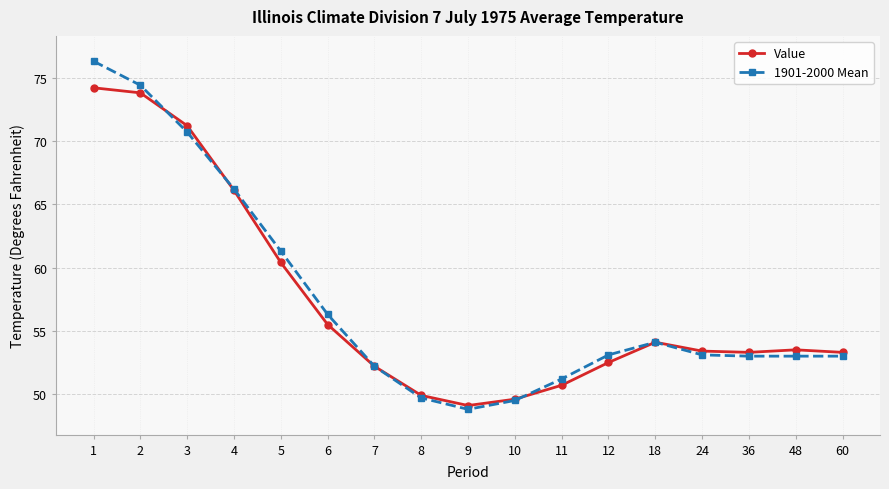

Which series has the widest spread of values?

1901-2000 Mean